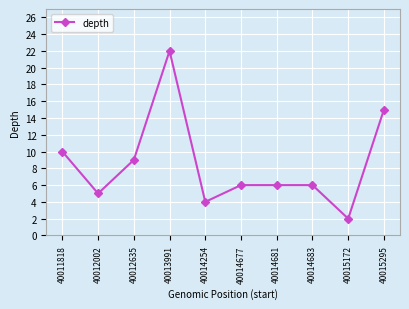

At which label is the value closest to 12?

40011818